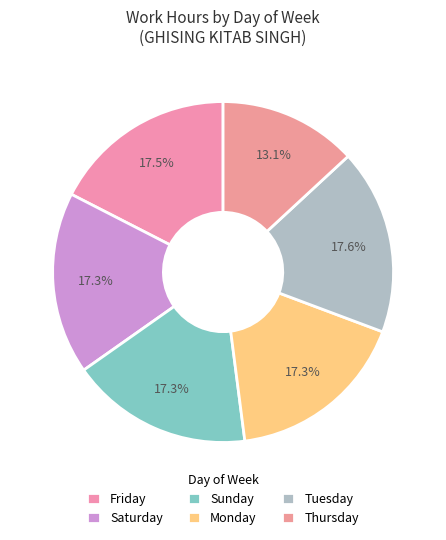

Is there a majority slice in this chart?

No